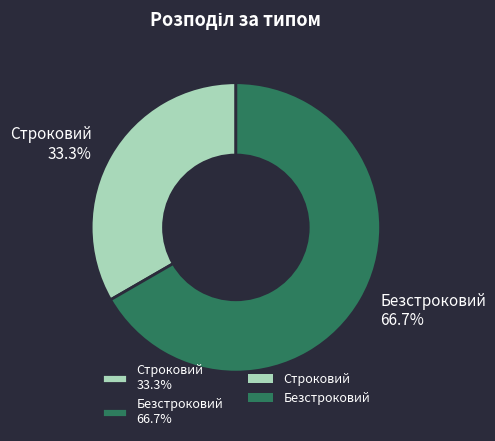

Rank the categories by value from lowest to highest.

Строковий, Безстроковий